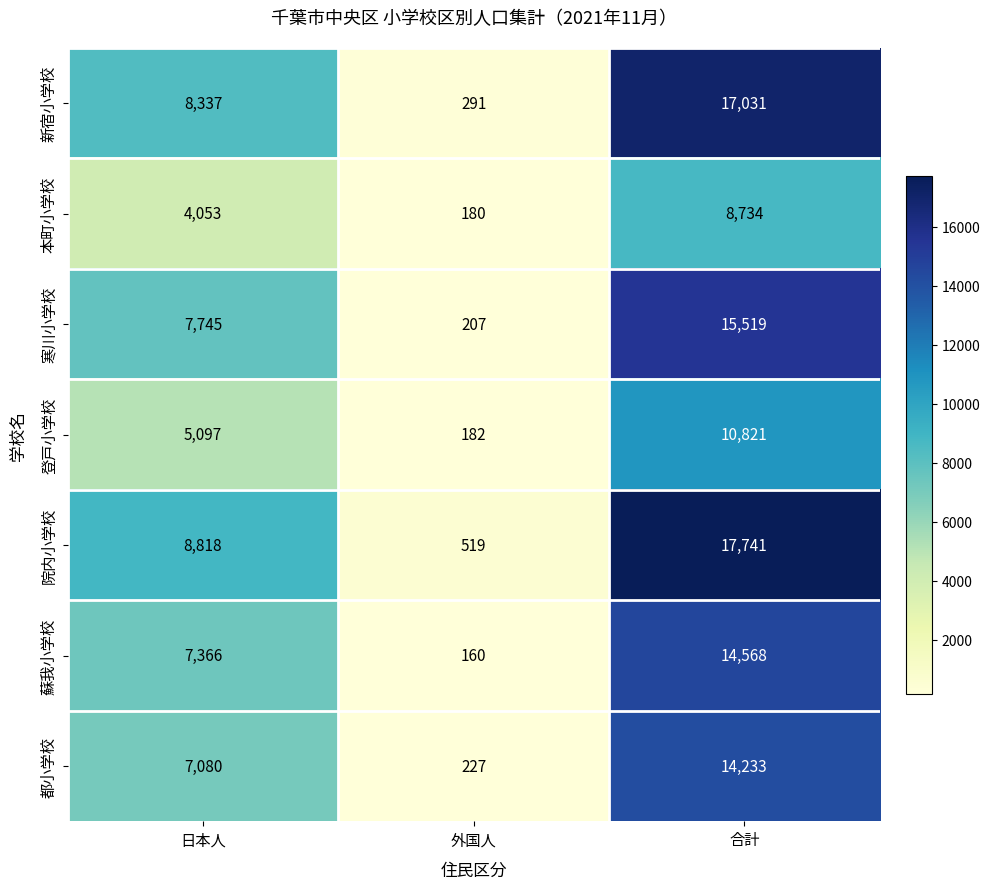

Which series has the widest spread of values?

院内小学校